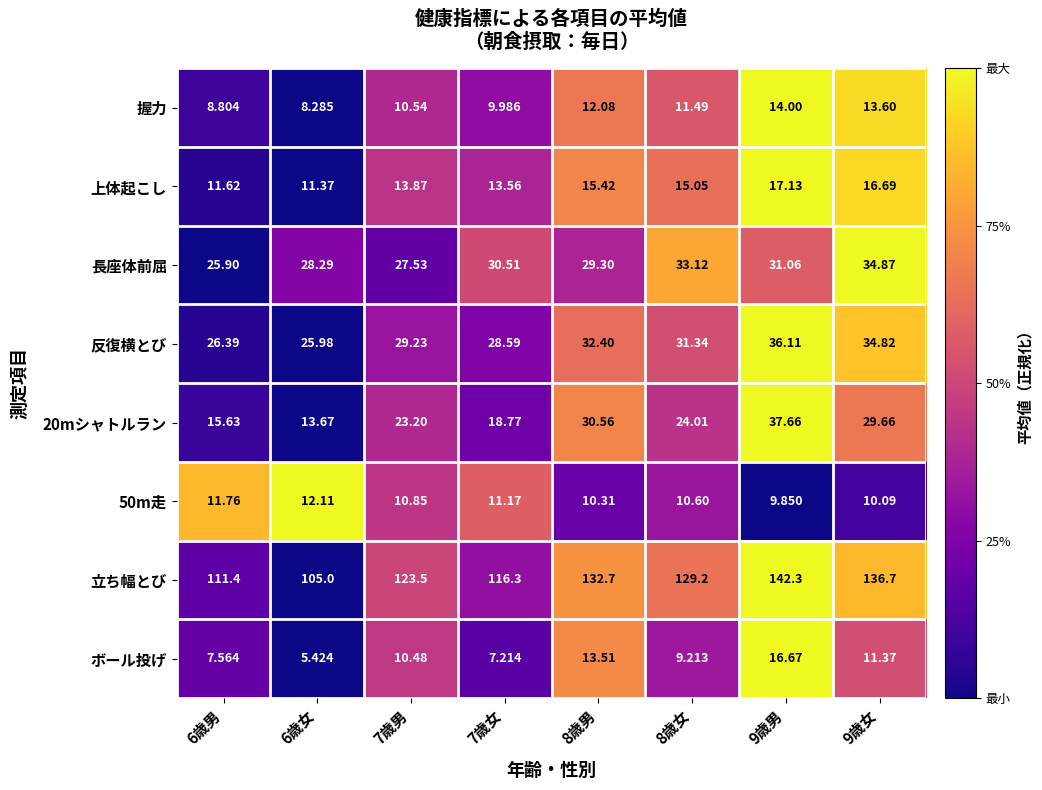

Which series has the largest range (max minus min)?

立ち幅とび